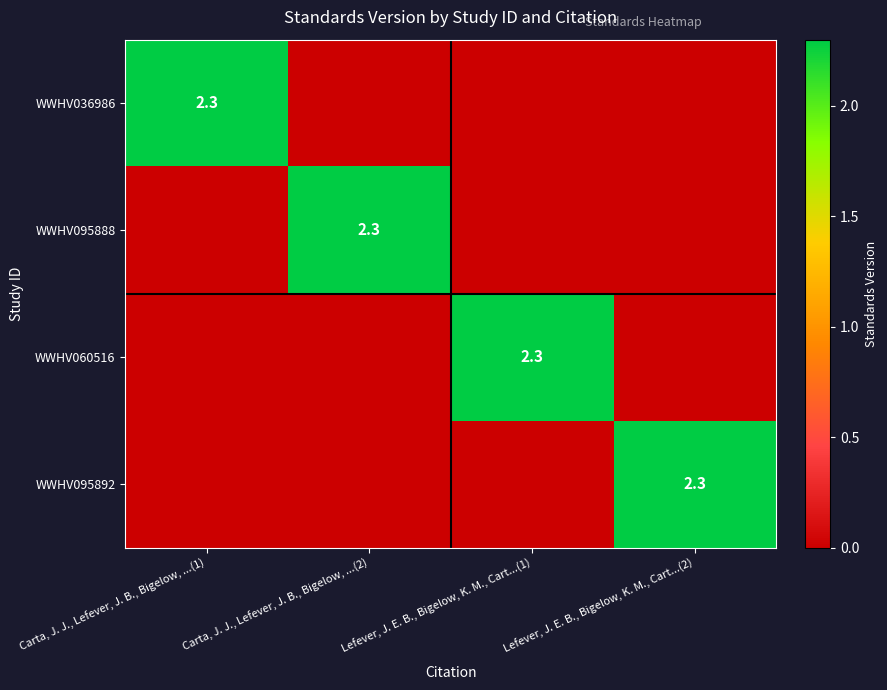

Between Carta, J. J., Lefever, J. B., Bigelow, ...(2) and Lefever, J. E. B., Bigelow, K. M., Cart...(2), which is larger?

Carta, J. J., Lefever, J. B., Bigelow, ...(2)